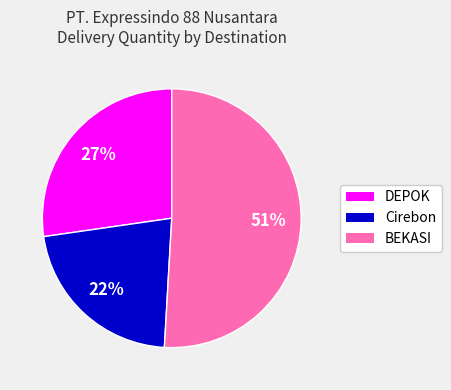

Is there any slice that represents more than half of the pie?

Yes